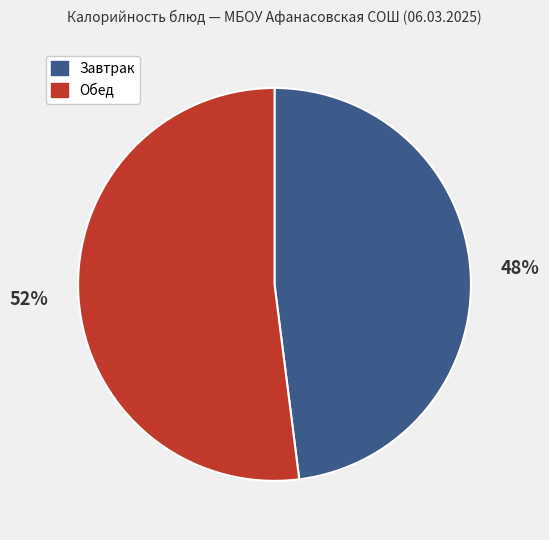

To the nearest percent, what is the average slice percentage?

50%